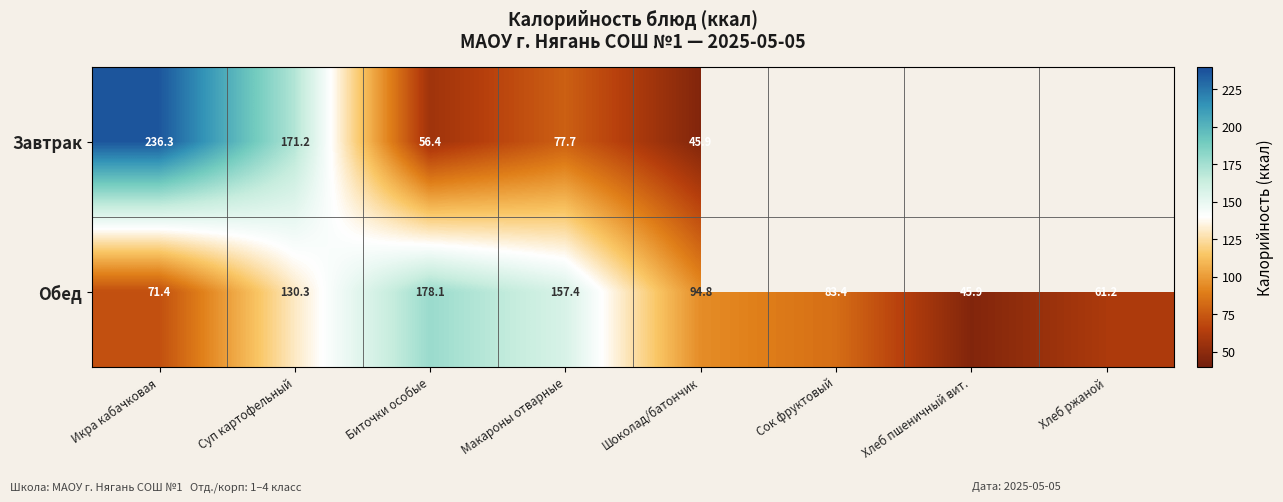

At how many categories does at least one series exceed 83?

6